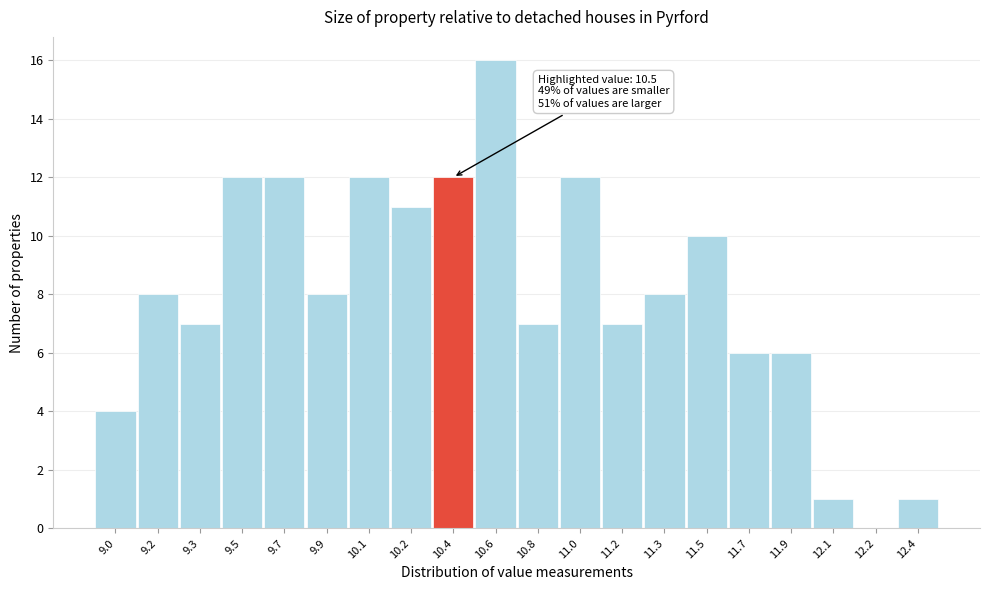

Reading left to right, extract all data points from this chart.

9.0=4	9.2=8	9.3=7	9.5=12	9.7=12	9.9=8	10.1=12	10.2=11	10.4=12	10.6=16	10.8=7	11.0=12	11.2=7	11.3=8	11.5=10	11.7=6	11.9=6	12.1=1	12.2=0	12.4=1